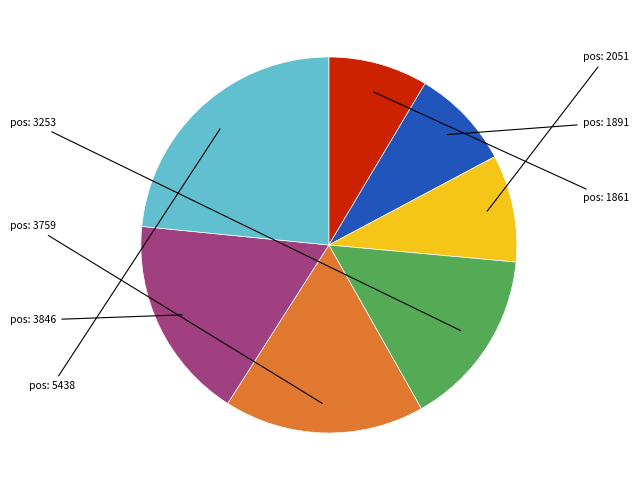

Does any single category account for the majority?

No